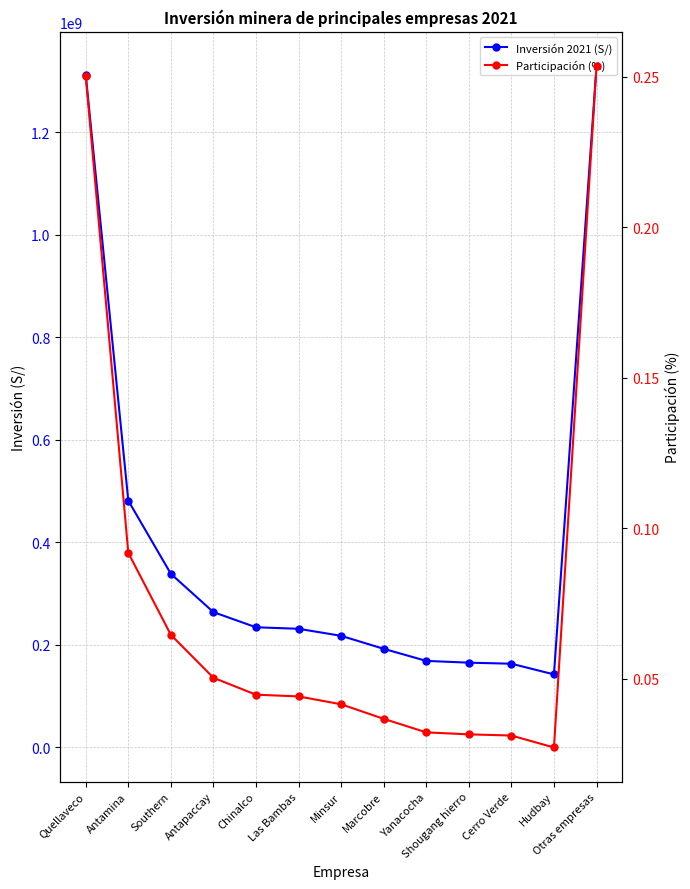

What are all the series names shown in the legend?

Inversión 2021 (S/), Participación (%)